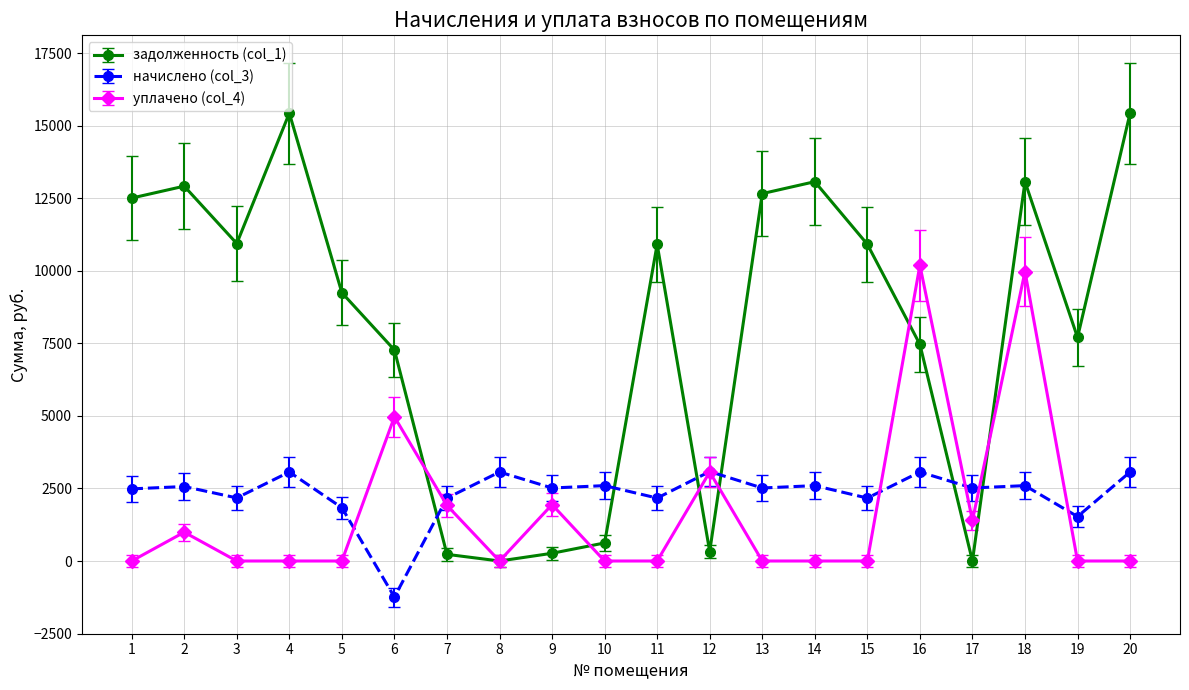

Between 4 and 17, which series saw the biggest shift?

задолженность (col_1)